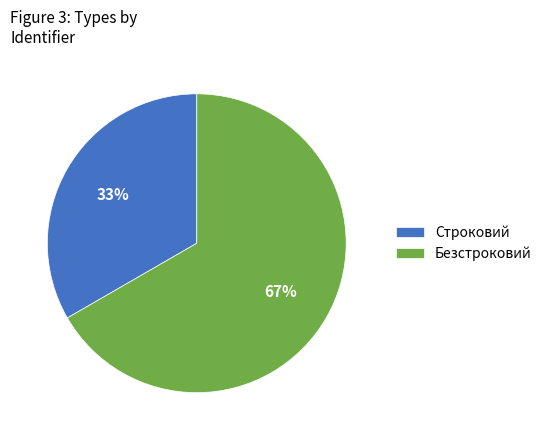

Which has a higher value, Строковий or Безстроковий?

Безстроковий